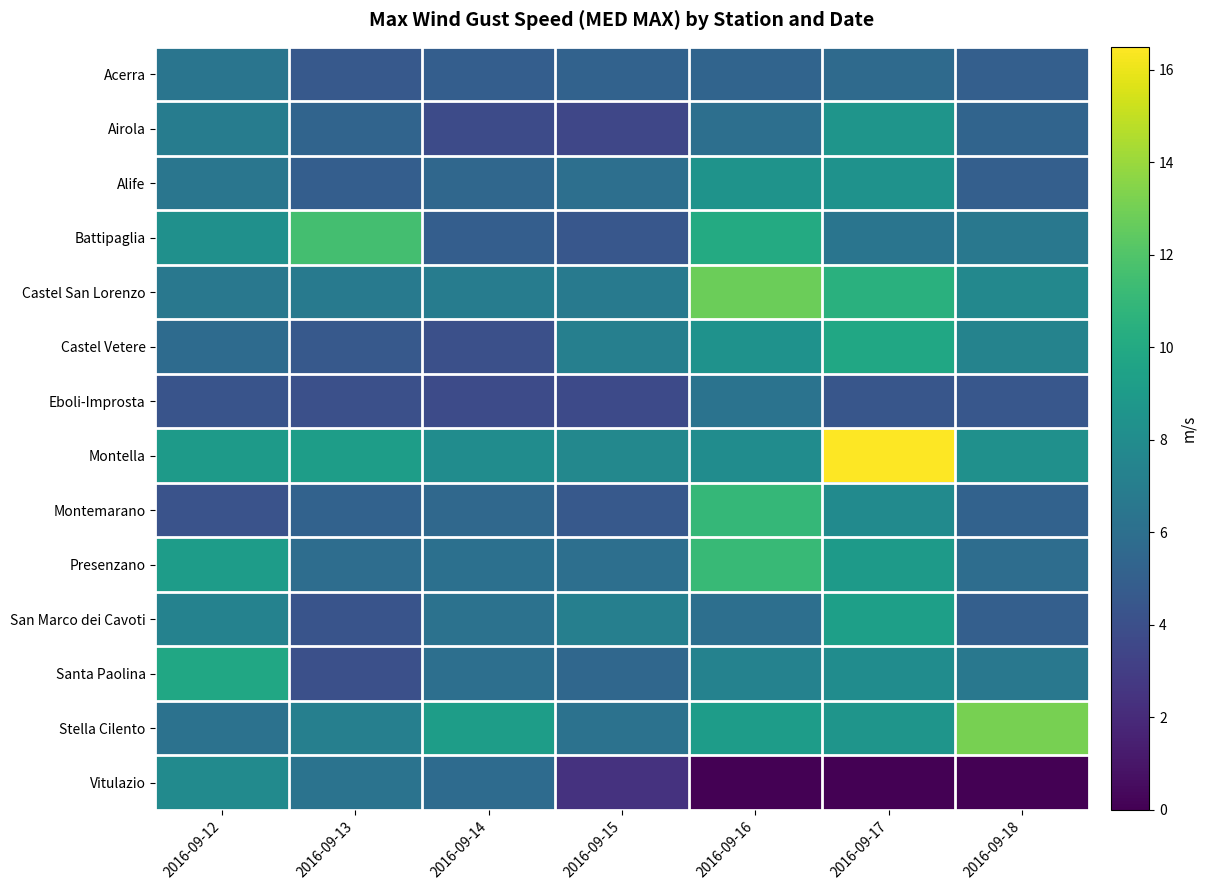

How many distinct data groups are displayed?

14